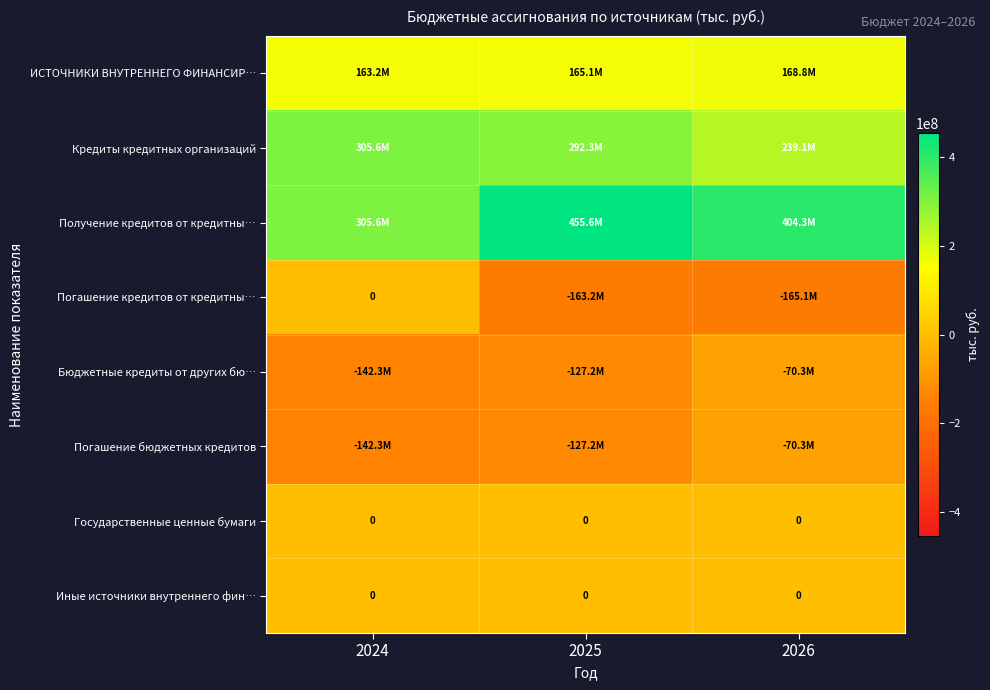

The value of Иные источники внутреннего фин… at 2024 is 0. True or false?

True